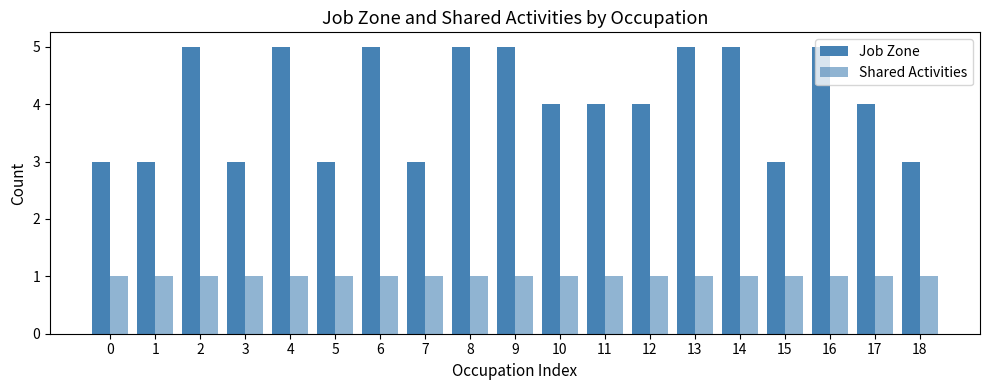

How many bars are there in each group?

2